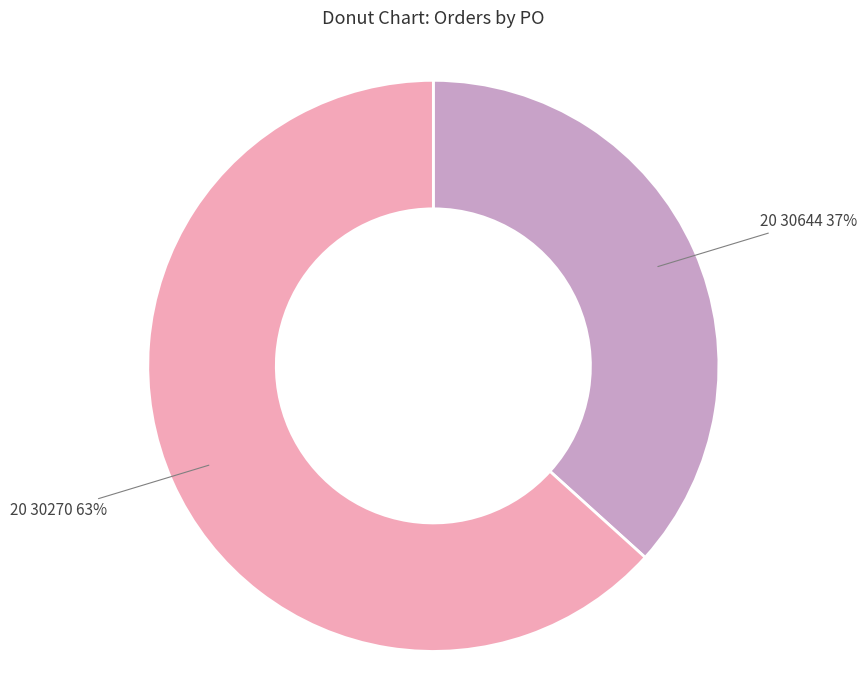

Combined, do 20 30270 and 20 30644 account for over 50%?

Yes